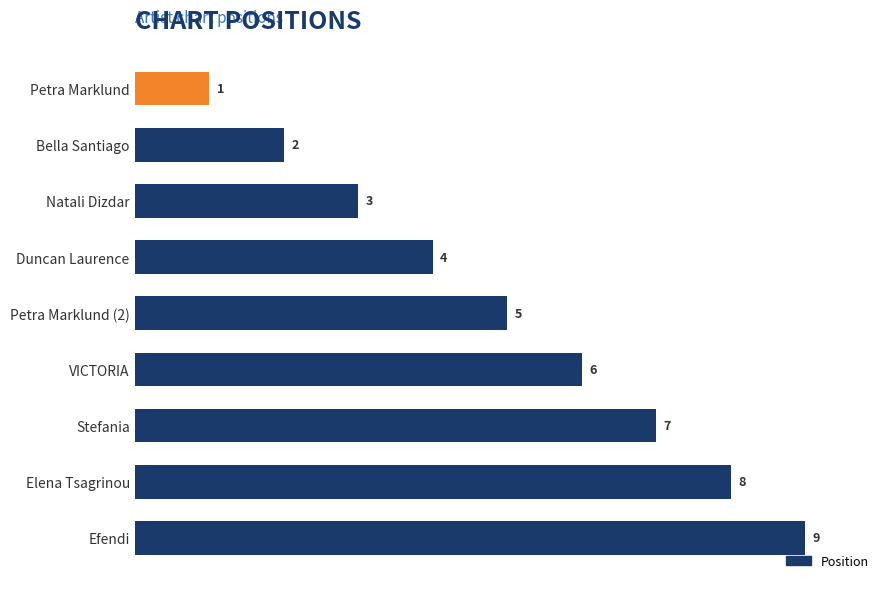

Reading top to bottom, extract all data points from this chart.

Petra Marklund=1	Bella Santiago=2	Natali Dizdar=3	Duncan Laurence=4	Petra Marklund (2)=5	VICTORIA=6	Stefania=7	Elena Tsagrinou=8	Efendi=9